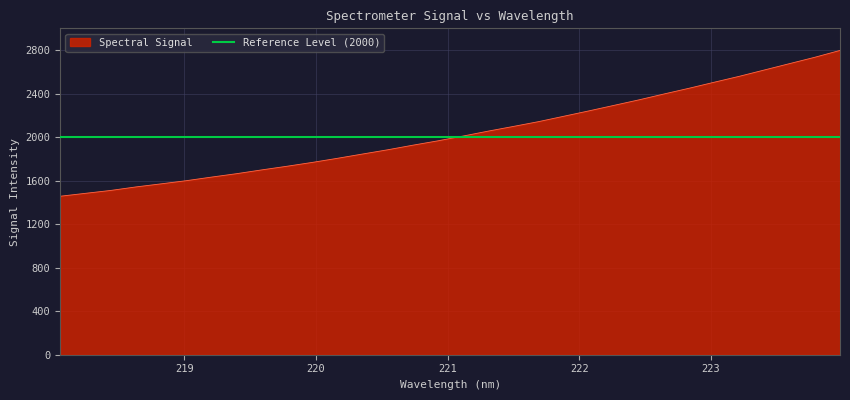

Reading left to right, what are all the values shown in this chart?

1456.8	1483.5	1509.9	1542.1	1570.5	1599.5	1632.4	1664.0	1698.8	1732.1	1767.3	1805.0	1844.4	1883.4	1925.6	1965.8	2009.8	2055.1	2098.1	2142.1	2191.4	2240.9	2291.7	2342.6	2396.8	2449.6	2505.0	2559.6	2617.9	2676.1	2734.2	2796.9